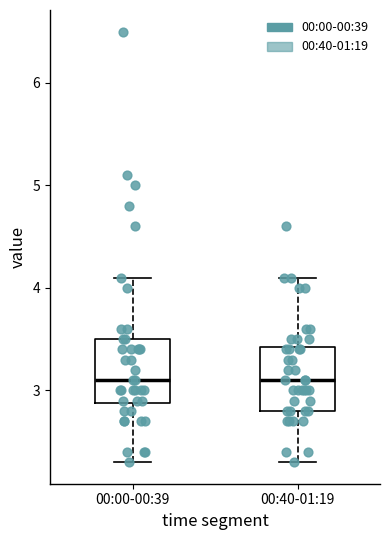

Reading left to right, transcribe this box plot: for each box, give where its median line is, the range the box spans, and where its two whiskers end, as read against the y-axis. The values are not printed on the chart, so give them approximately, as read against the axis.

00:00-00:39: median 3.1, box 2.9 to 3.5, whiskers 2.3 to 4.1
00:40-01:19: median 3.1, box 2.8 to 3.4, whiskers 2.3 to 4.1